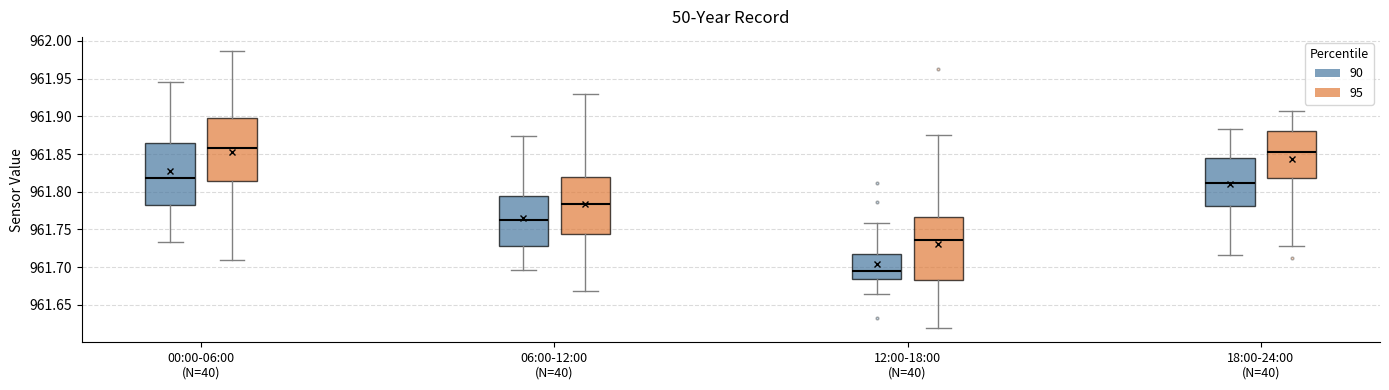

Which box has the highest median line?

00:00-06:00 (N=40) (95)